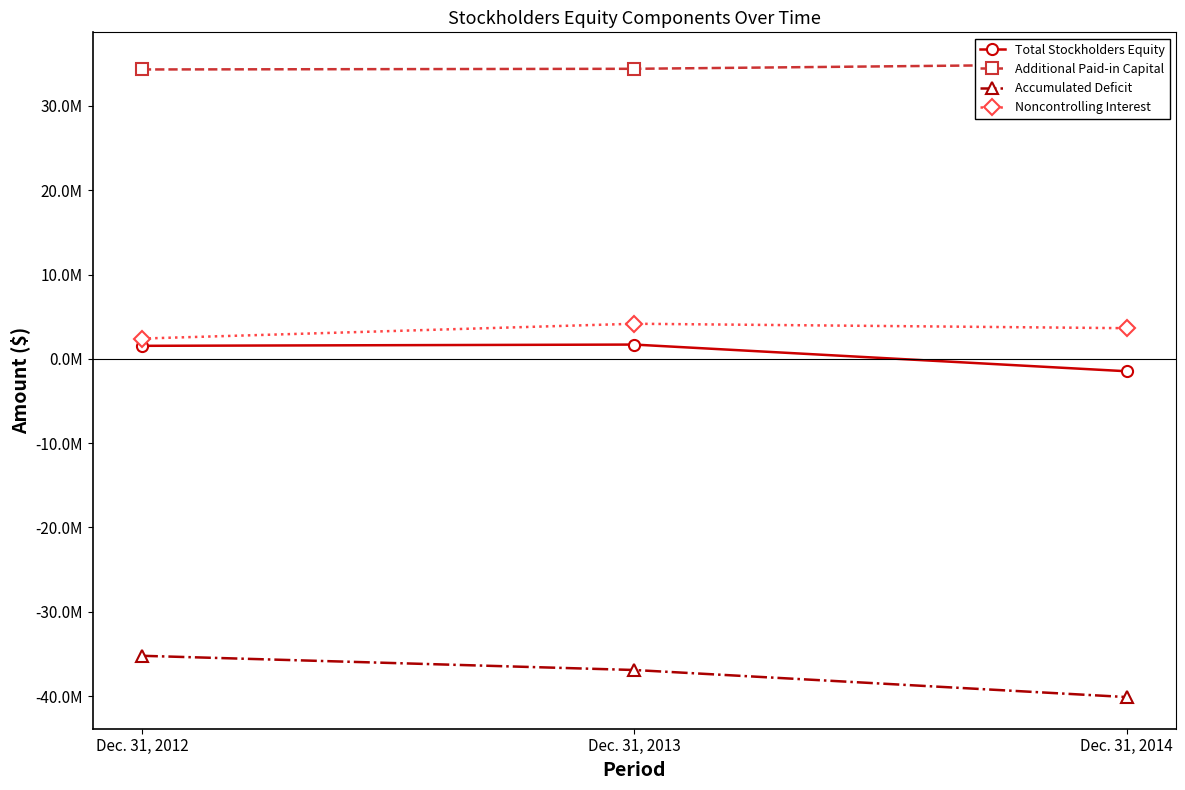

What is the average value of the Total Stockholders Equity series?

591313